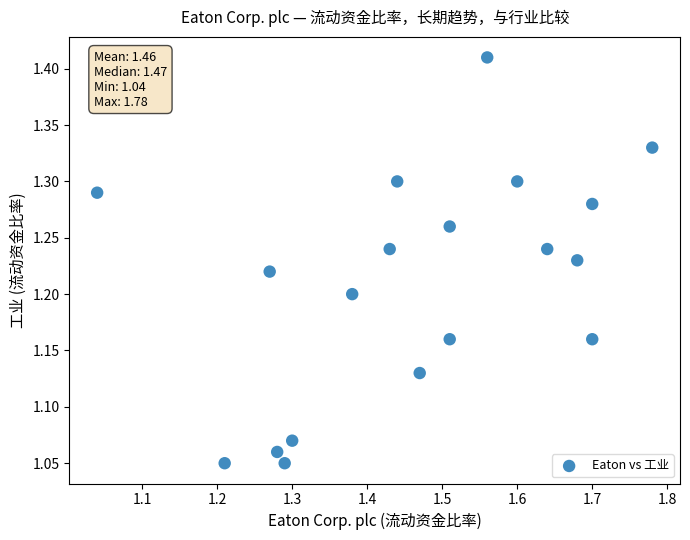

What is the range of Y values (max minus min)?

0.4